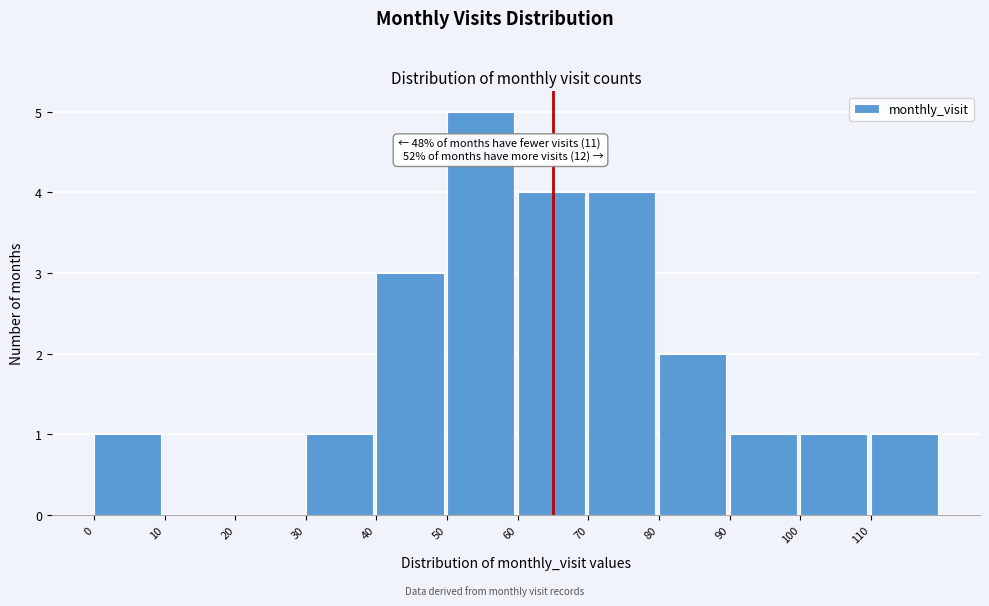

Over which range of the x-axis is the bar tallest?

50 to 60